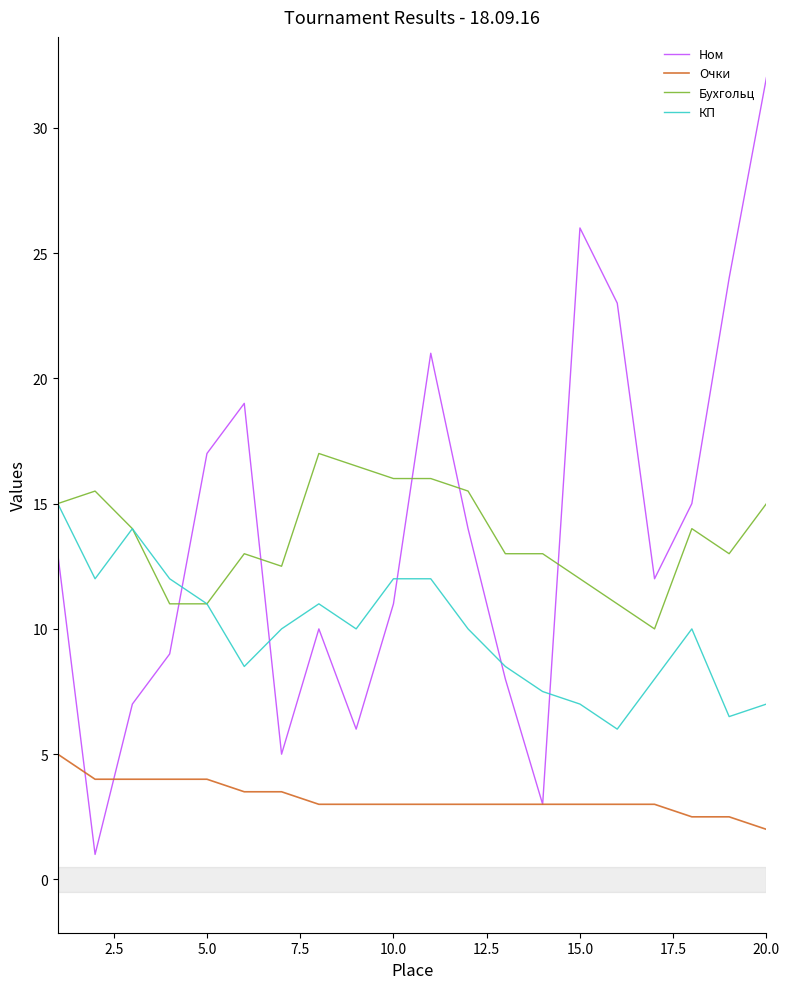

List the series in order of their peak value, highest first.

Ном, Бухгольц, КП, Очки